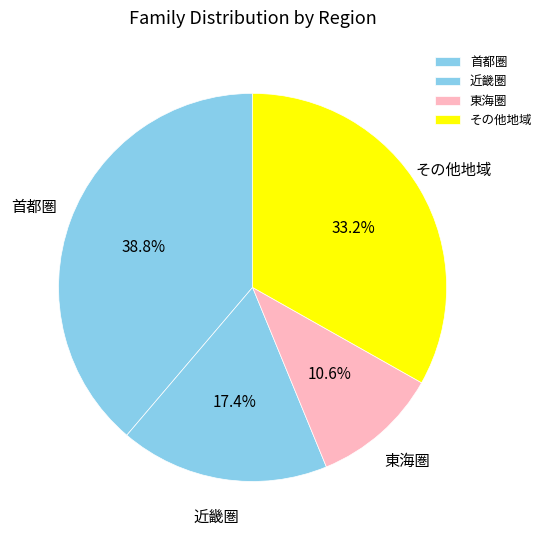

What is the smallest slice in the pie chart?

東海圏